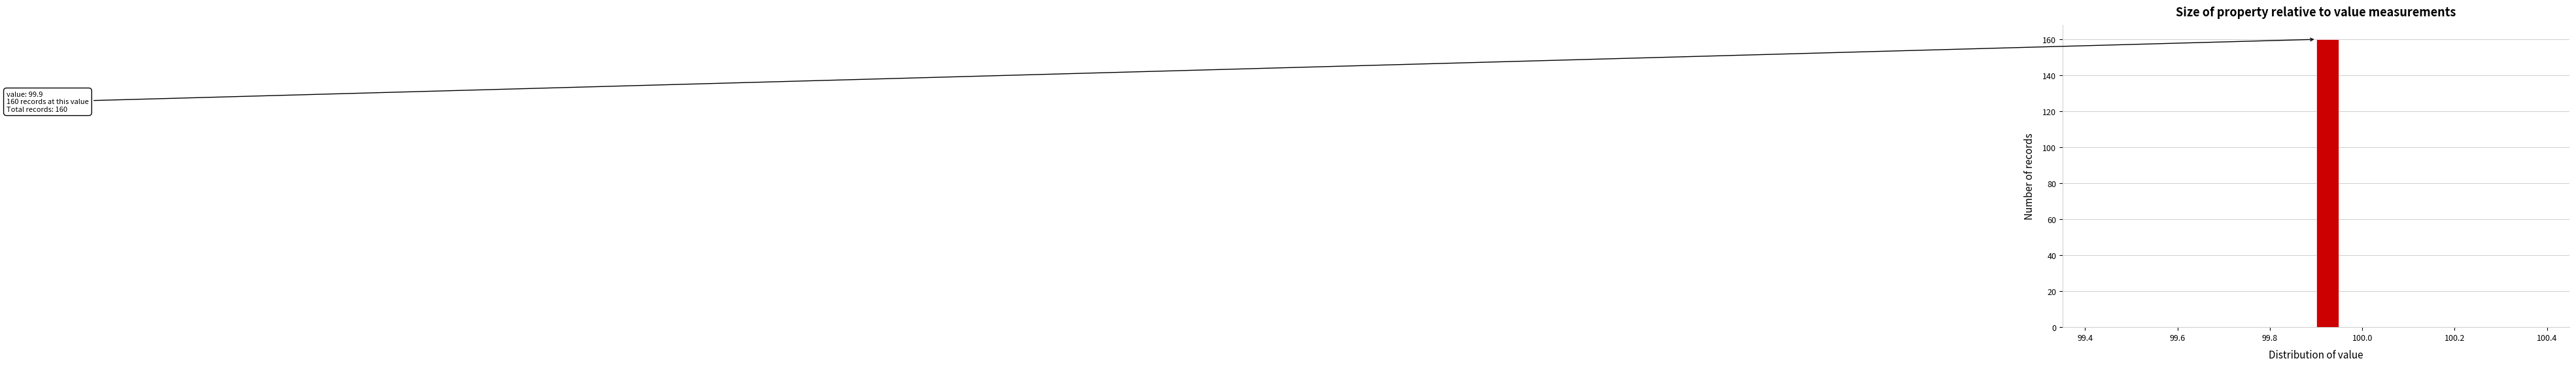

Around what value on the x-axis is the tallest bar? Give the approximate position of its centre, as read against the axis.

99.92